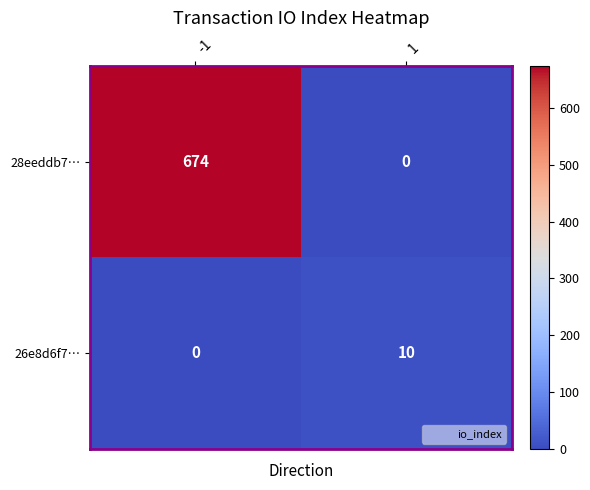

Reading left to right, transcribe all the data shown in this chart.

28eeddb7…: 674	0
26e8d6f7…: 0	10